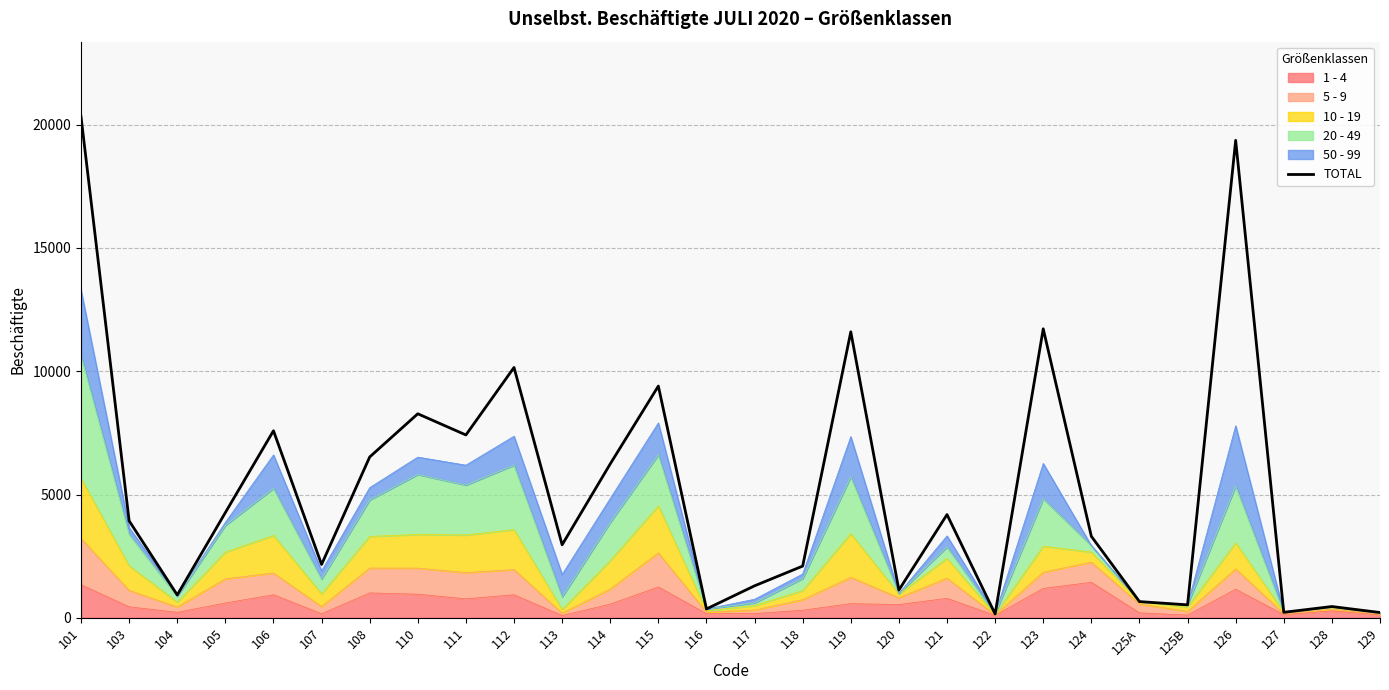

Reading left to right, what are all the values shown in this chart?

20317	3933	928	4269	7586	2165	6523	8275	7416	10153	2962	6243	9399	360	1299	2099	11598	1127	4188	158	11720	3306	659	527	19363	225	459	216